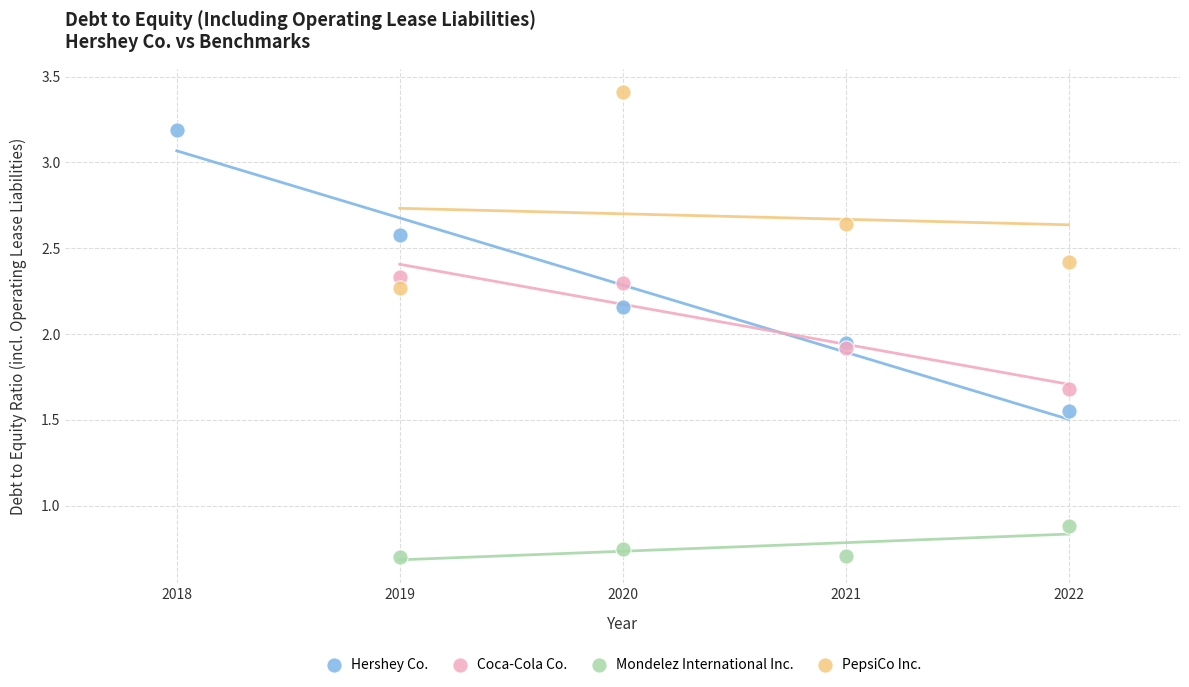

Which series has the widest spread of Y values?

Hershey Co.